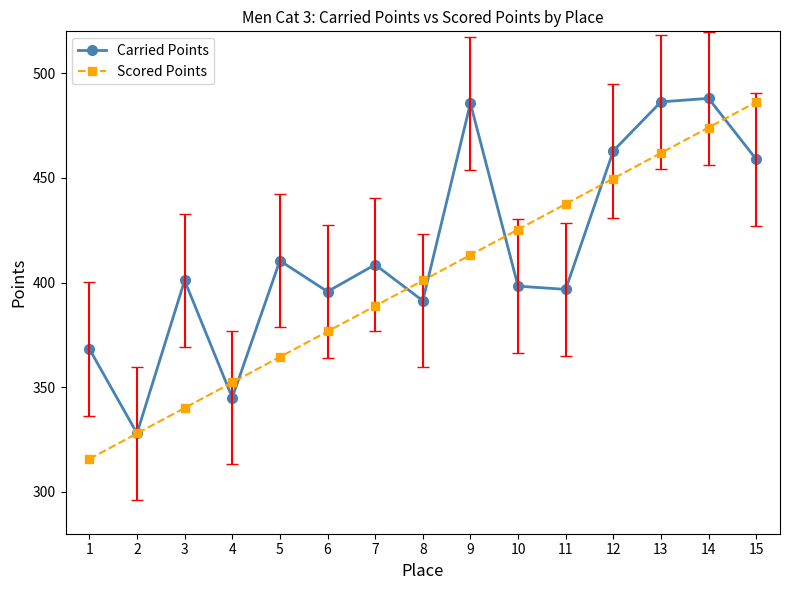

What is the value of the Carried Points point at the 13th from the left?

486.3